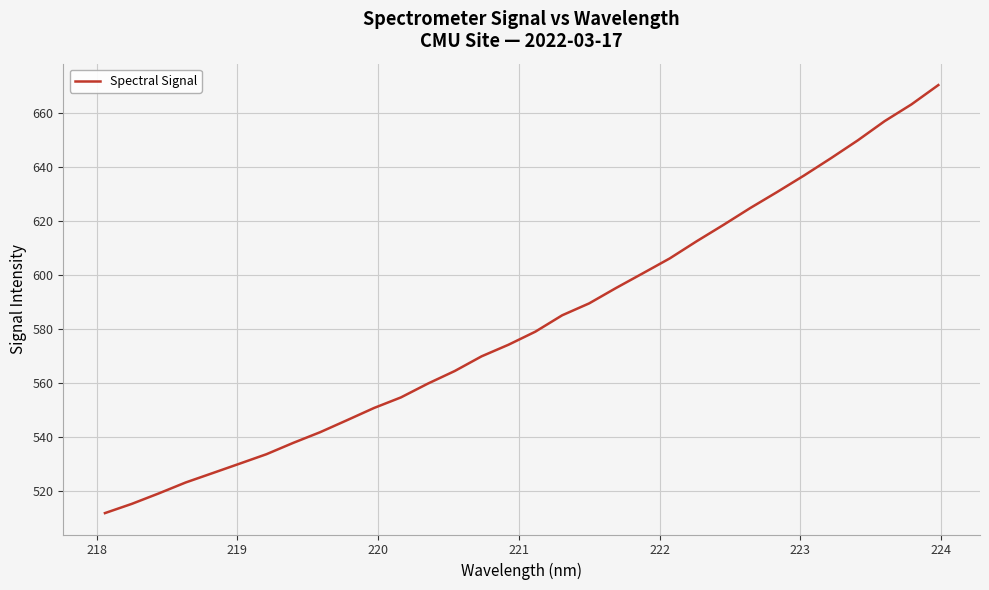

What is the smallest value displayed?

511.9